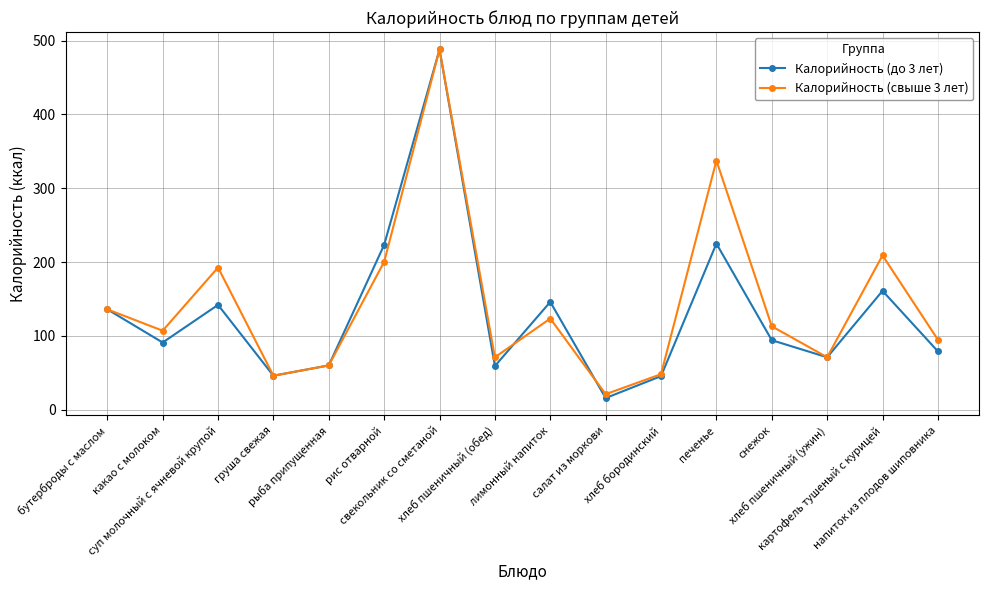

True or false: Калорийность (свыше 3 лет) has more than 0 interior local peaks.

True